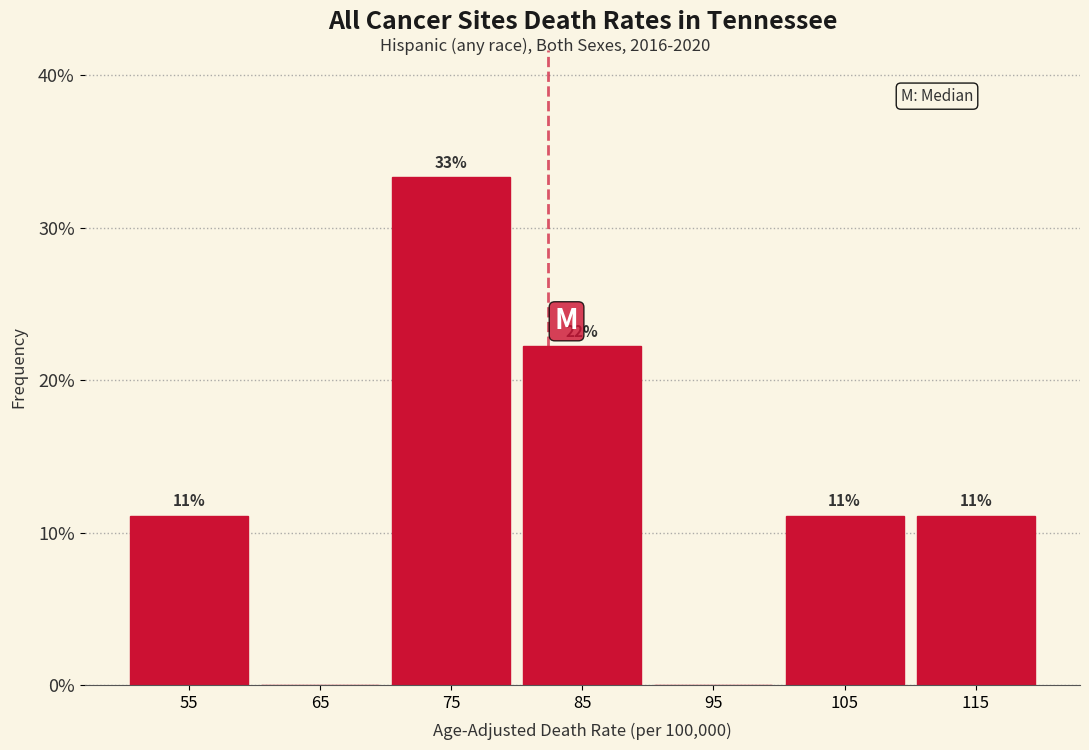

Are the bars horizontal?

No